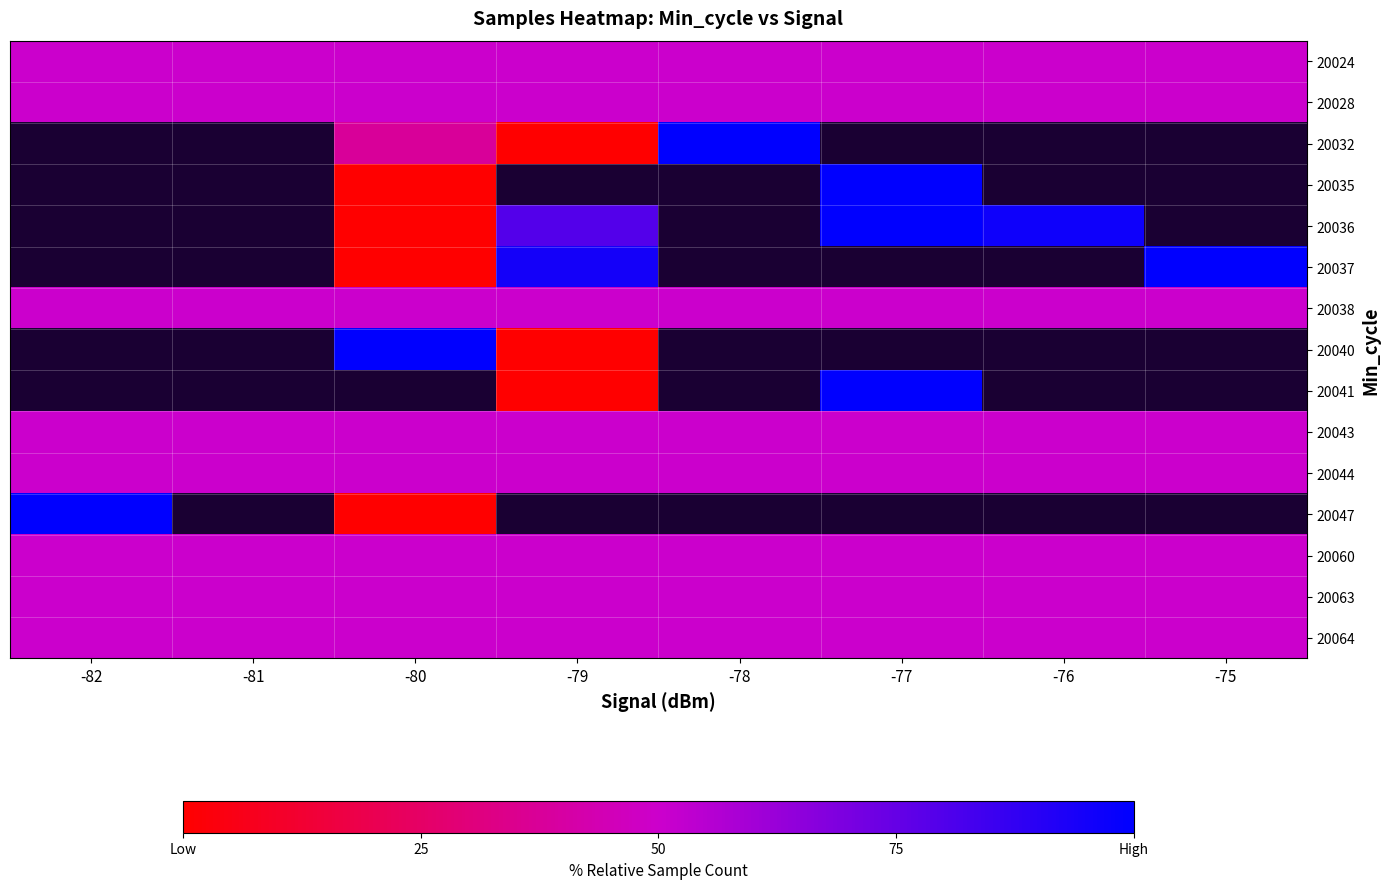

Between -78 and -77, which is larger?

-78